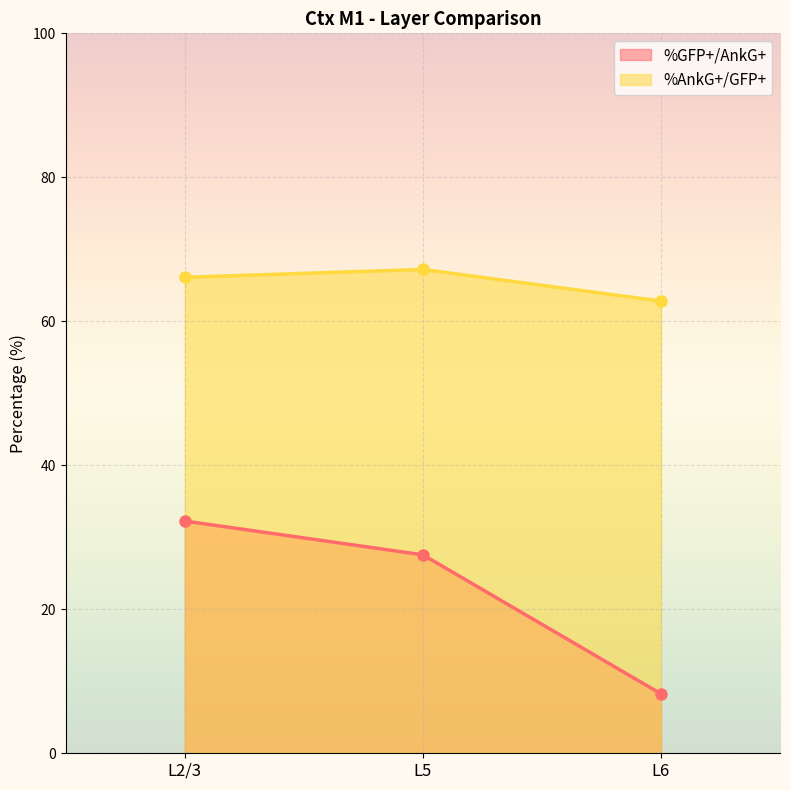

The value of %GFP+/AnkG+ at L5 is 12.7. True or false?

False